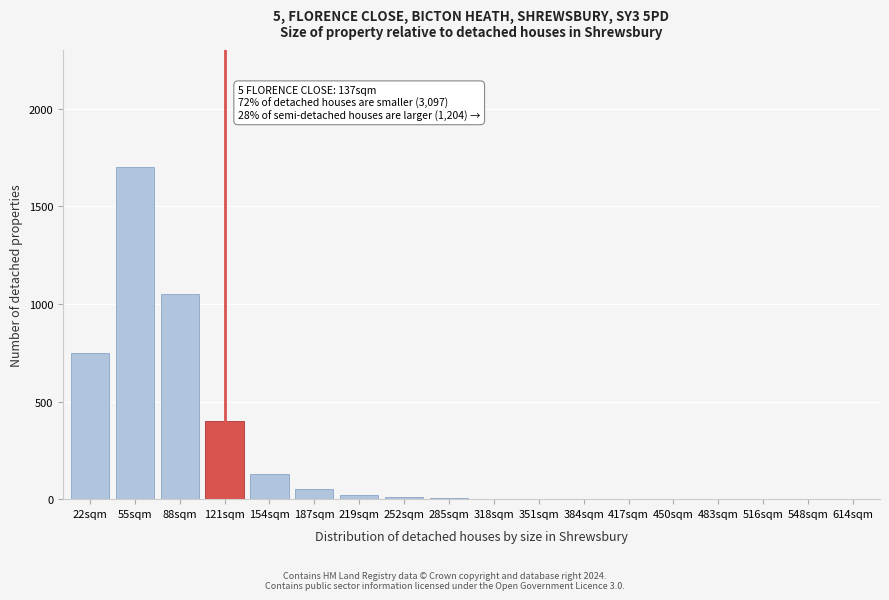

At which label is the value closest to 850?

22sqm